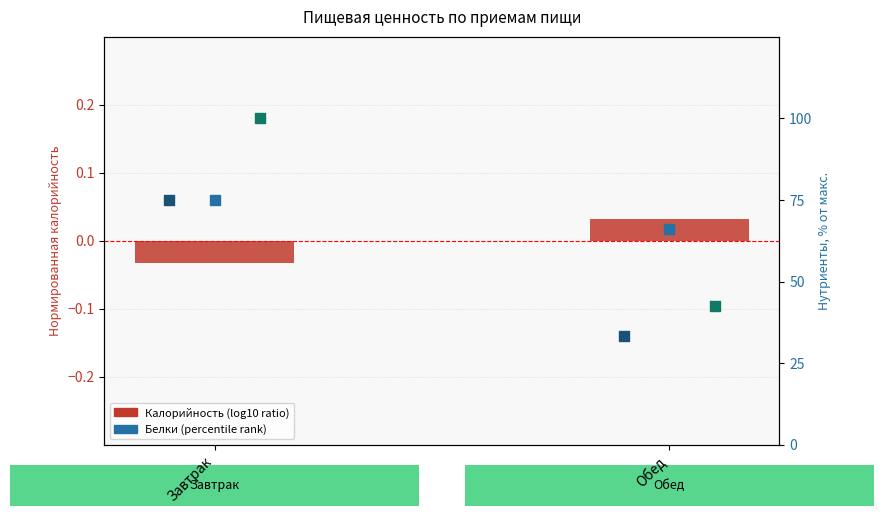

Is the value of Калорийность (log10 ratio) at Обед greater than the value of Углеводы (% от макс.) at Завтрак?

No